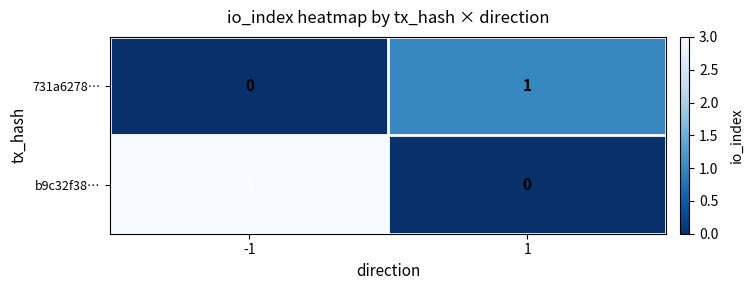

What is the sum of the b9c32f38… values at 1 and -1?

3